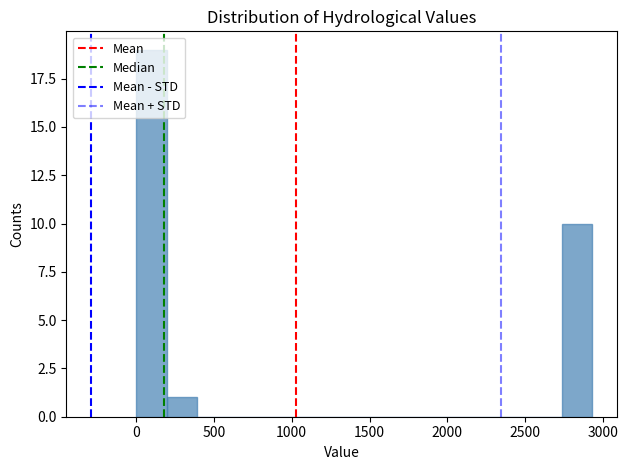

Around what value on the x-axis is the tallest bar? Give the approximate position of its centre, as read against the axis.

100